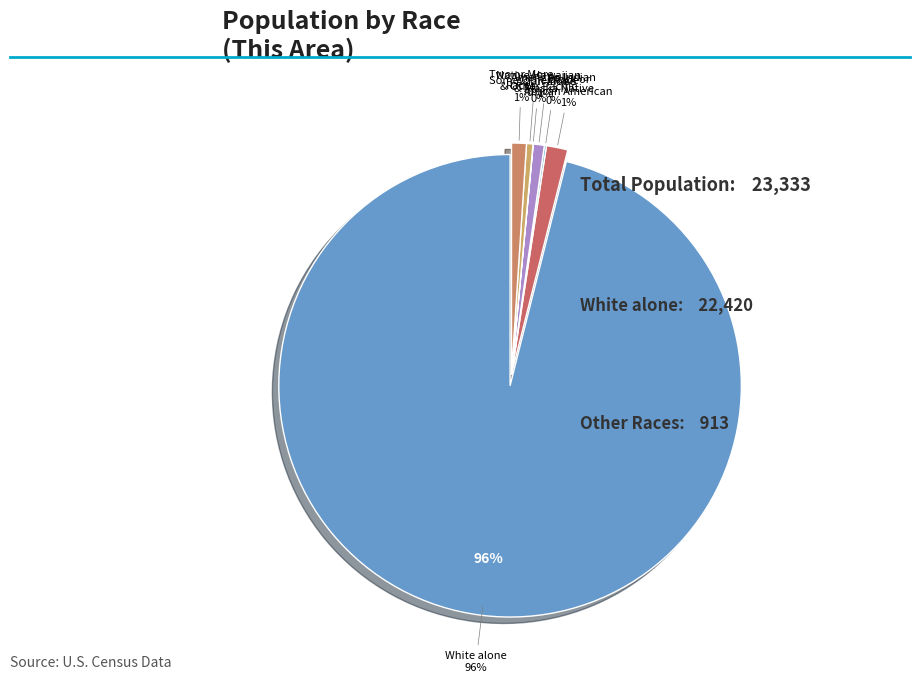

What is the majority slice?

White alone